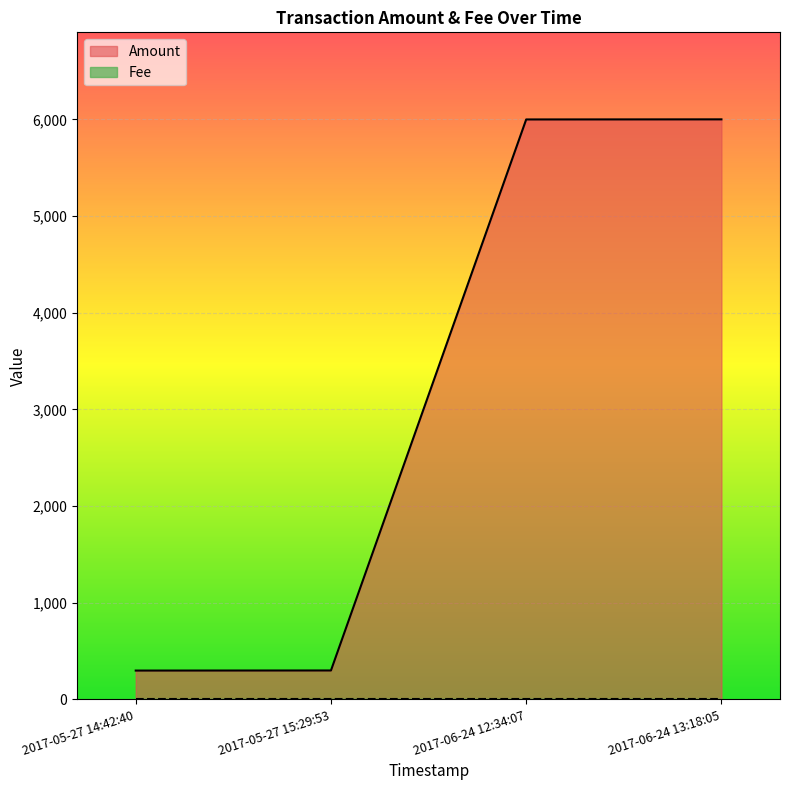

What is the smallest value displayed?

1